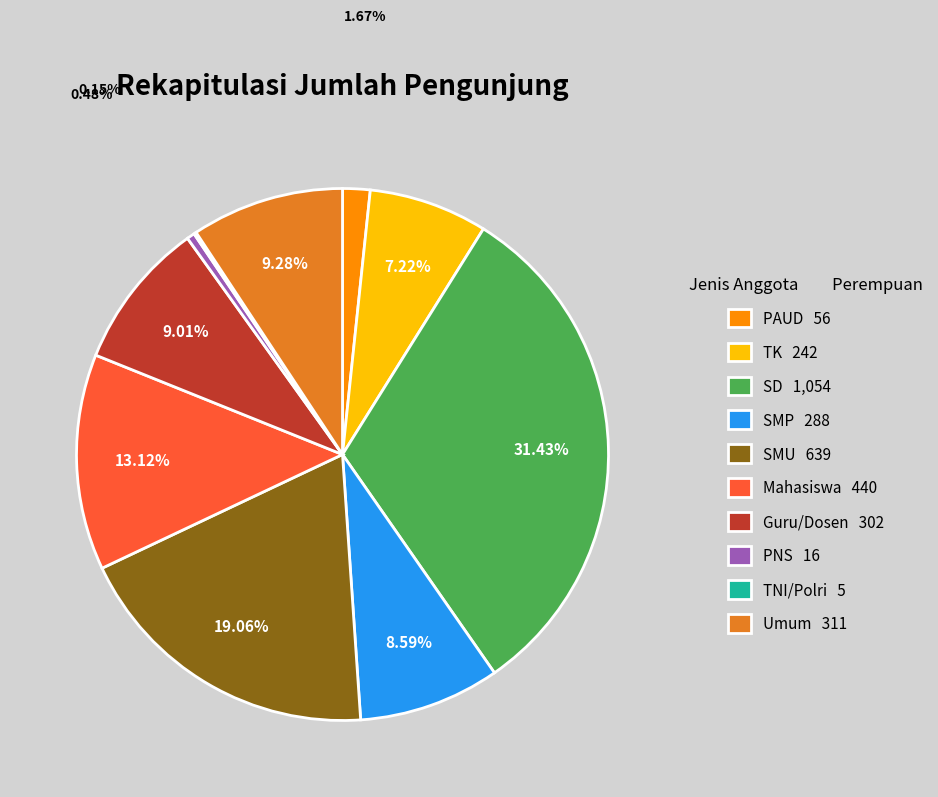

Is there a majority slice in this chart?

No